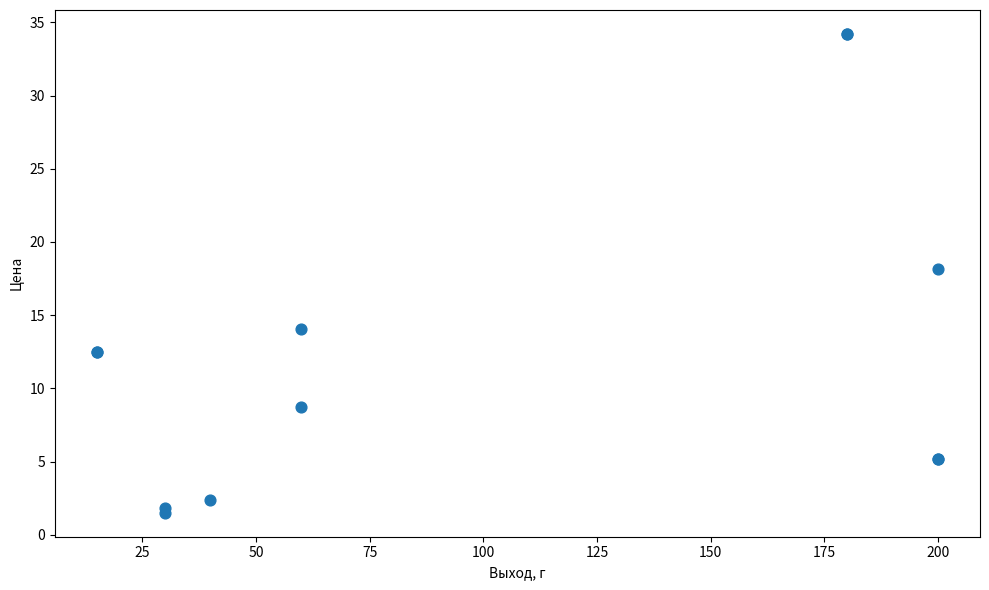

What Y value in the scatter plot is closest to 17?

18.1